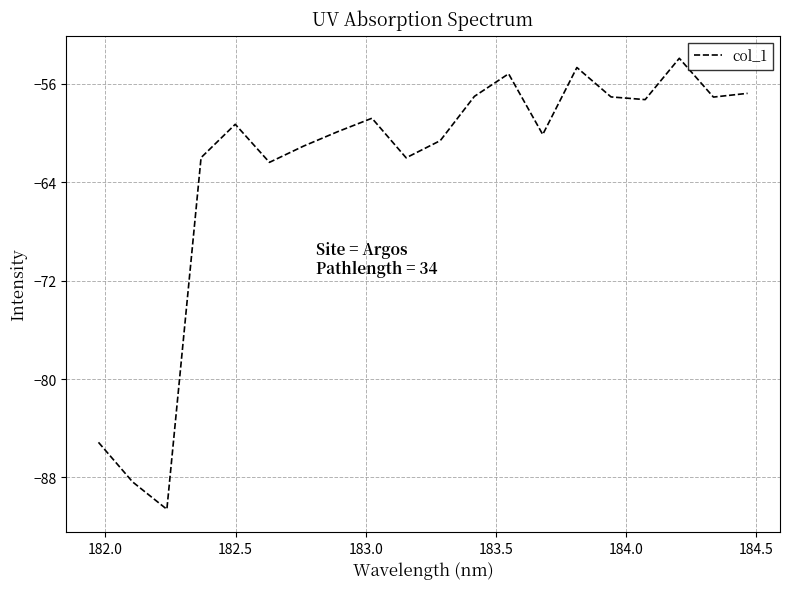

What is the minimum value shown in the chart?

-90.6